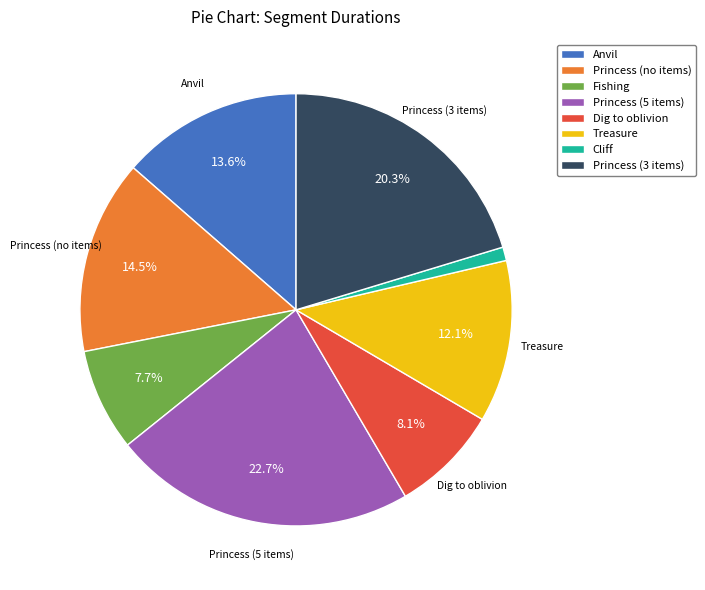

Between Treasure and Anvil, which is larger?

Anvil